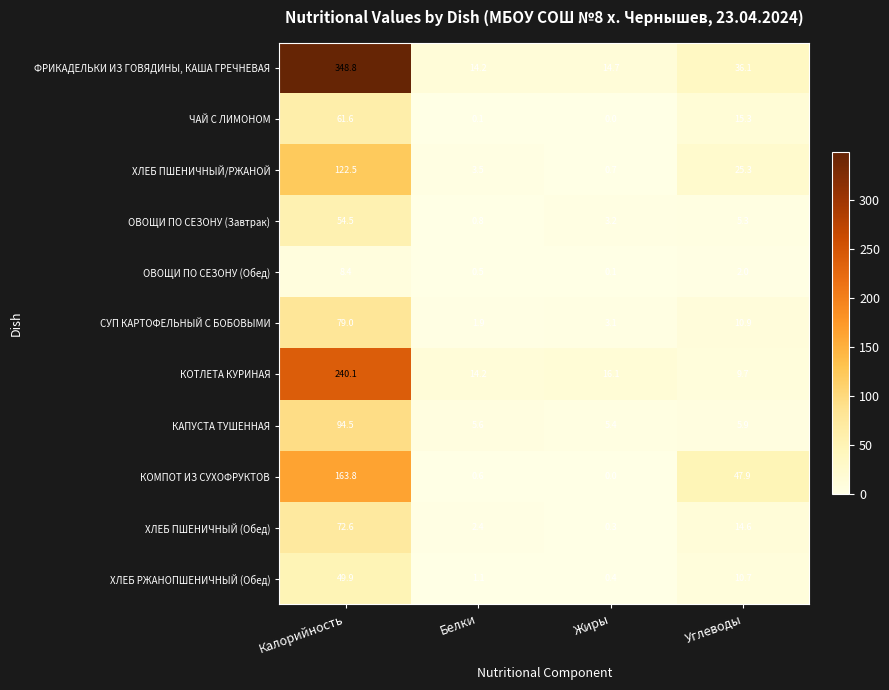

Between Жиры and Углеводы, which series saw the biggest shift?

КОМПОТ ИЗ СУХОФРУКТОВ